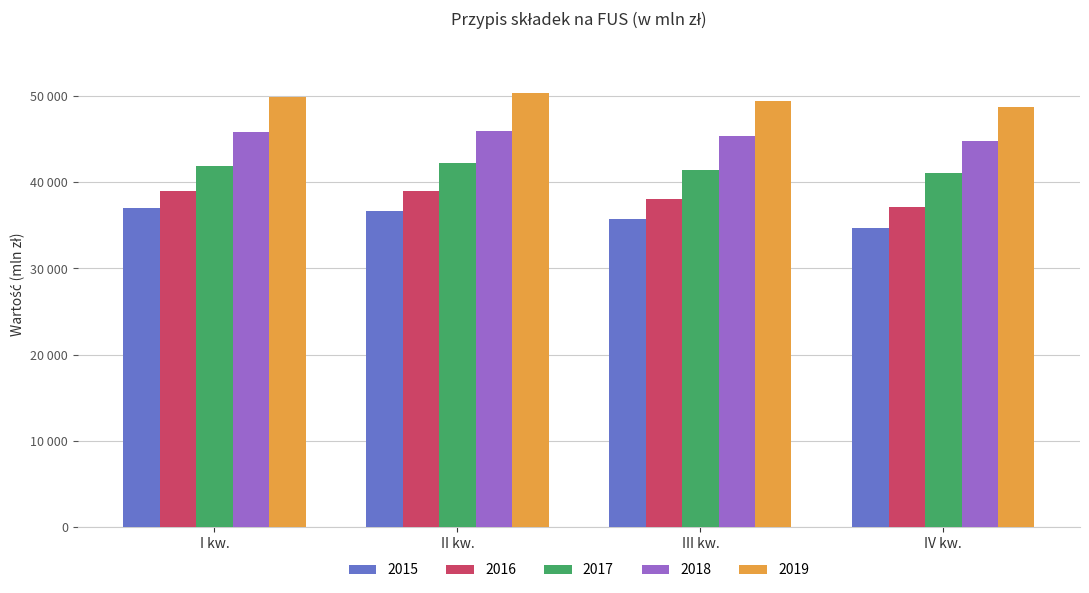

Reading right to left, extract all data points from this chart.

2015: 34736.3	35692.9	36696.7	37037.6
2016: 37156.6	38064.6	39009.8	38971.8
2017: 41066.7	41440.8	42262.9	41891.3
2018: 44826.9	45329.1	45989.1	45903.7
2019: 48710.8	49391.4	50323.2	49883.1